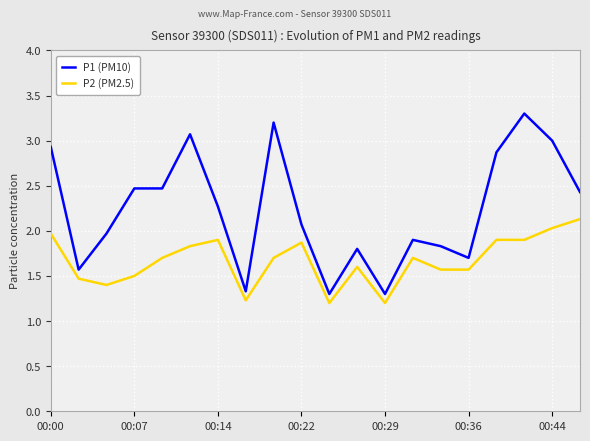

At how many categories does at least one series exceed 1?

20